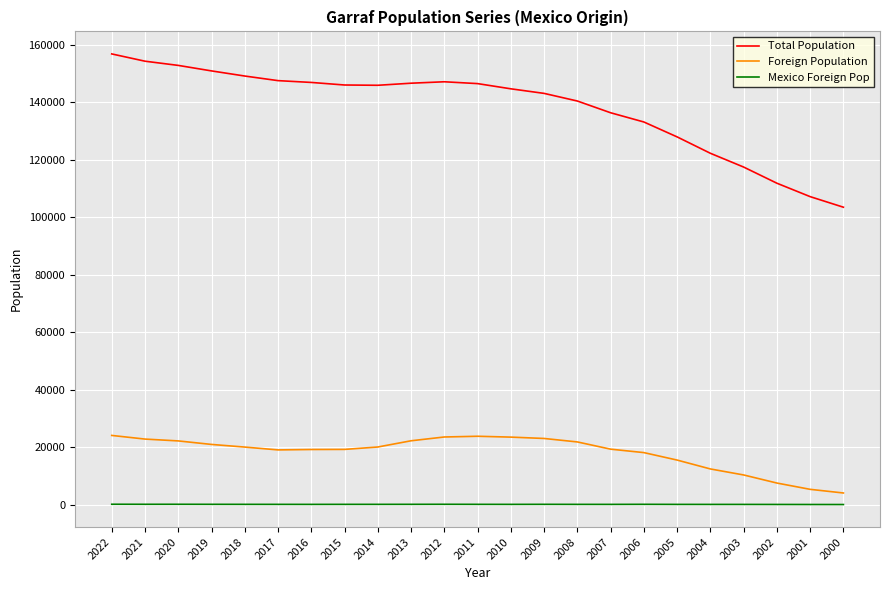

Is this an area chart (filled region under the line)?

No